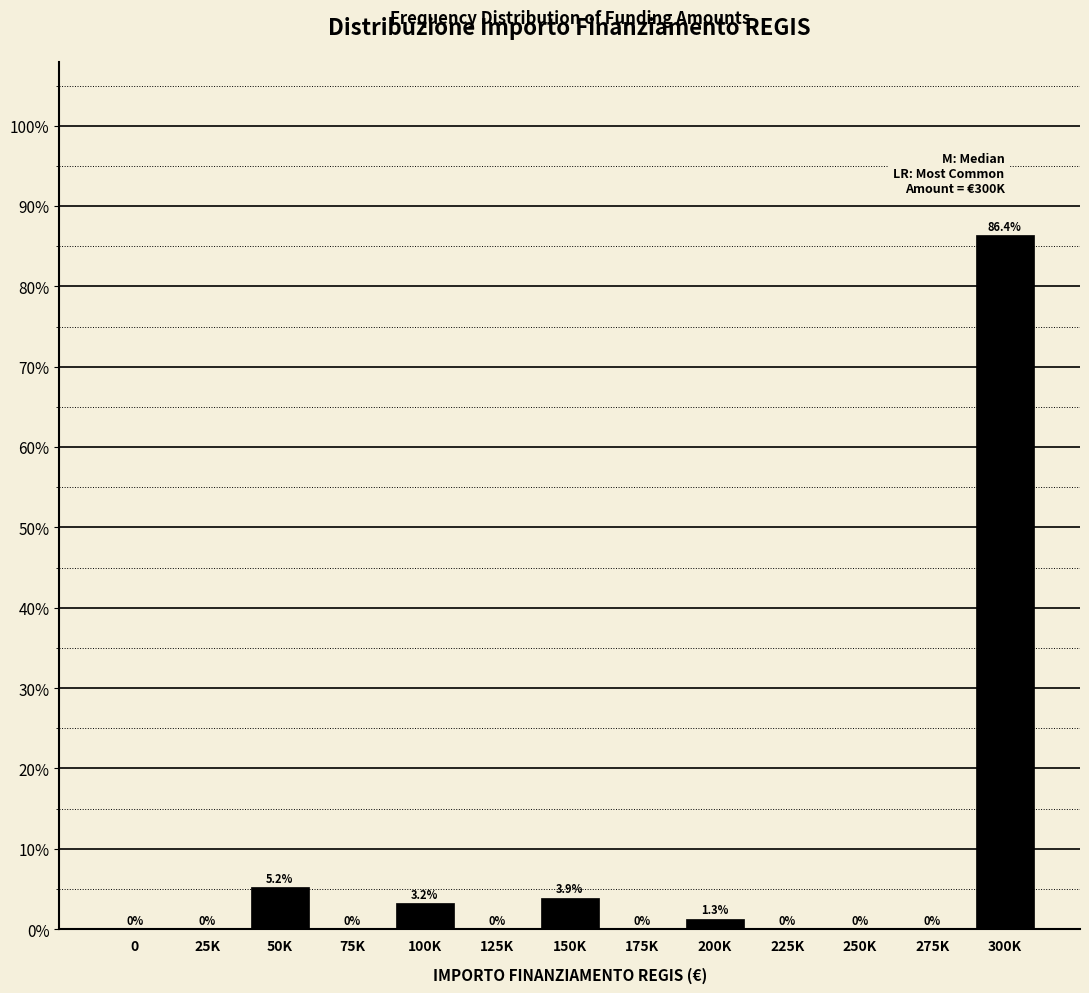

Reading left to right, transcribe all the data shown in this chart.

0=0.0	25K=0.0	50K=5.2	75K=0.0	100K=3.2	125K=0.0	150K=3.9	175K=0.0	200K=1.3	225K=0.0	250K=0.0	275K=0.0	300K=86.4